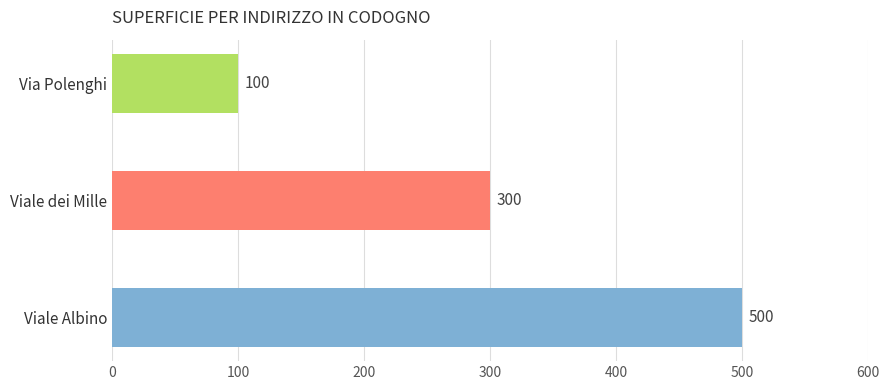

Are the bars horizontal?

Yes